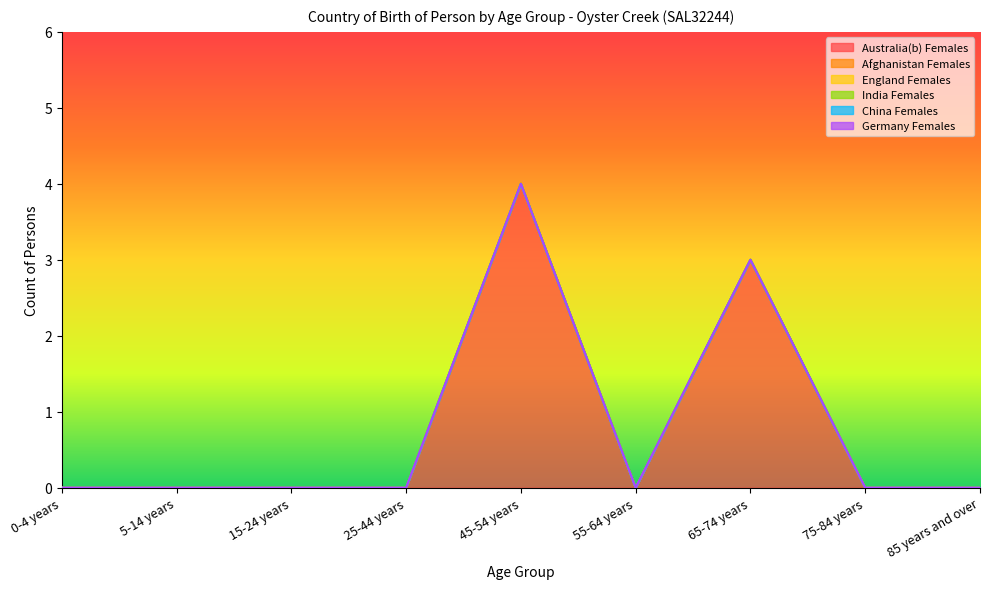

What is the label of the 3rd point from the right?

65-74 years